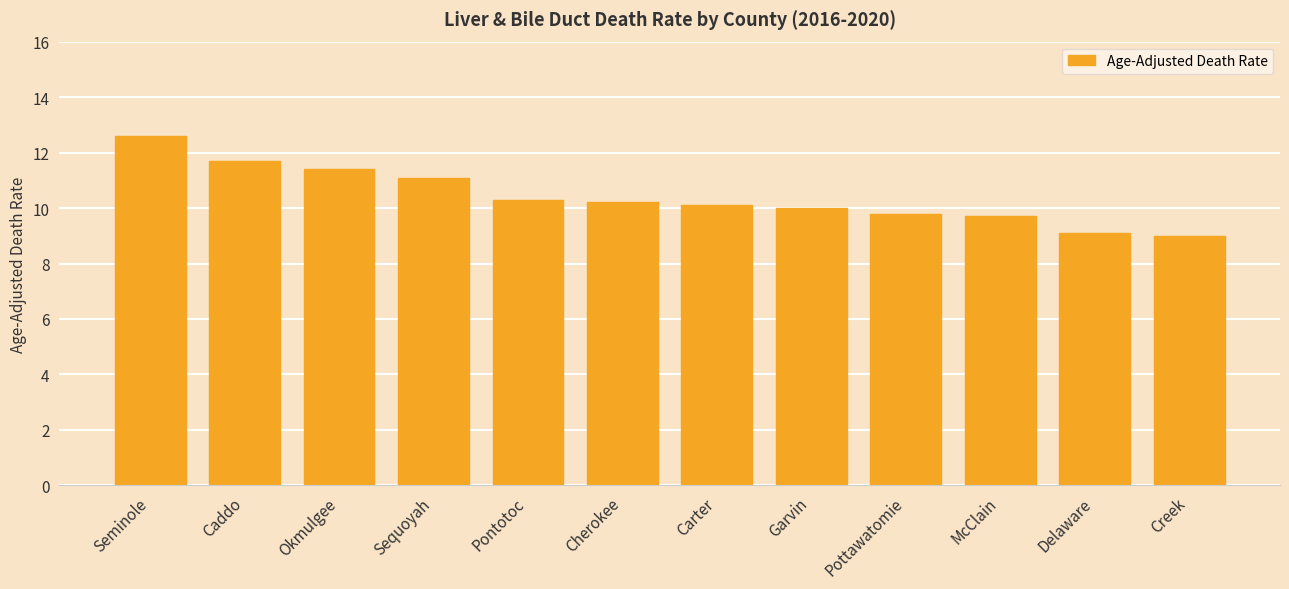

Where does the data first go above 10?

Seminole